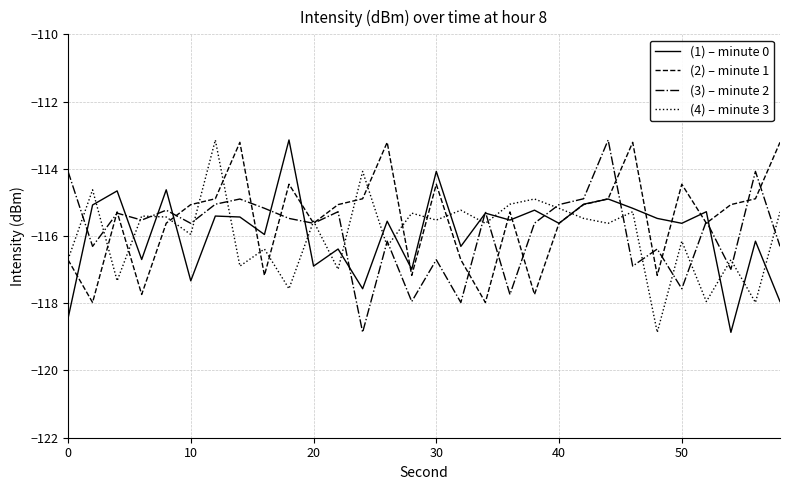

What is the greatest value displayed?

-113.1